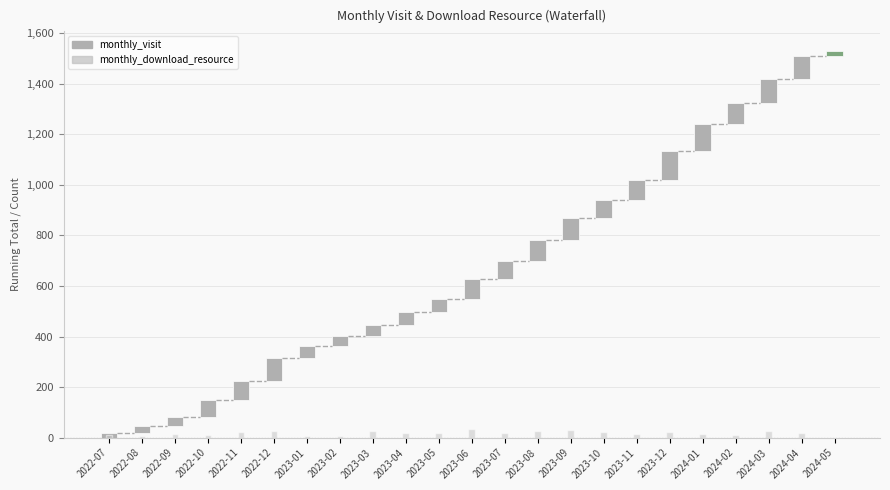

At which label is monthly_visit closest to 67?

2022-10